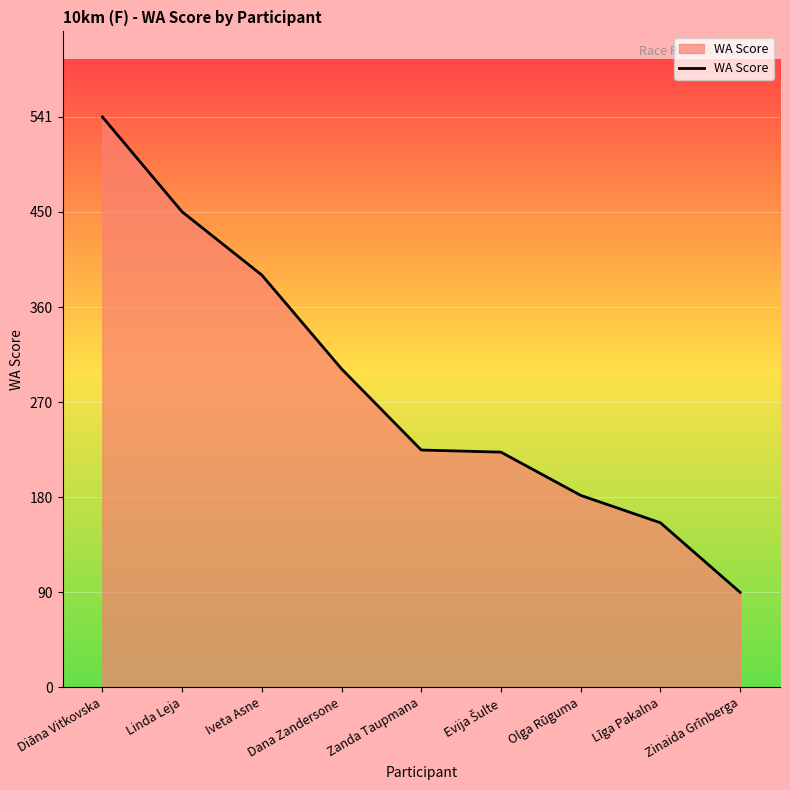

The chart shows a value of 451 at Linda Leja. True or false?

True